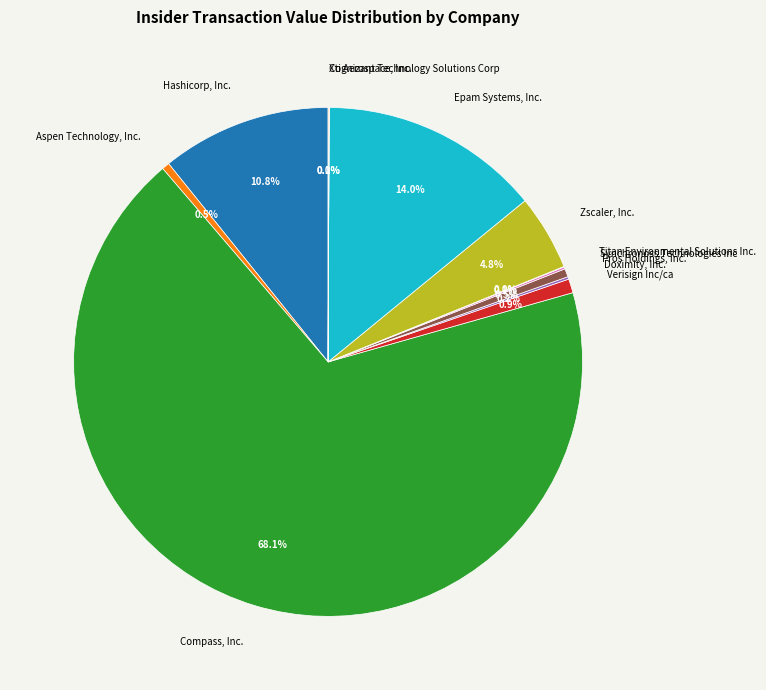

What is the ratio of the value at Zscaler, Inc. to the value at Epam Systems, Inc.?

0.3